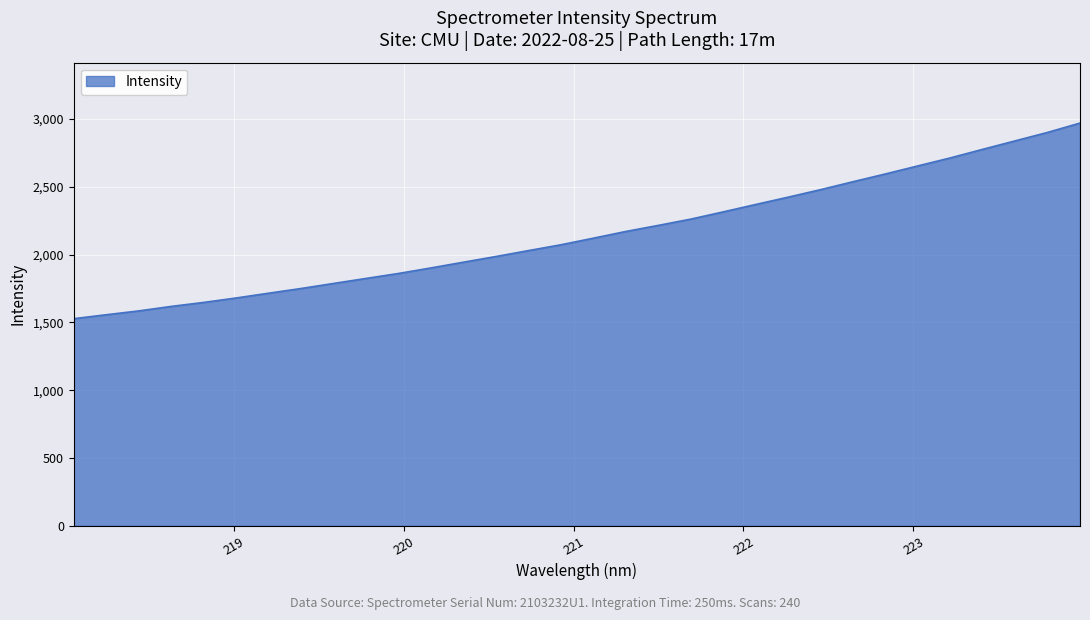

What is the difference between the maximum and minimum values?

1443.1